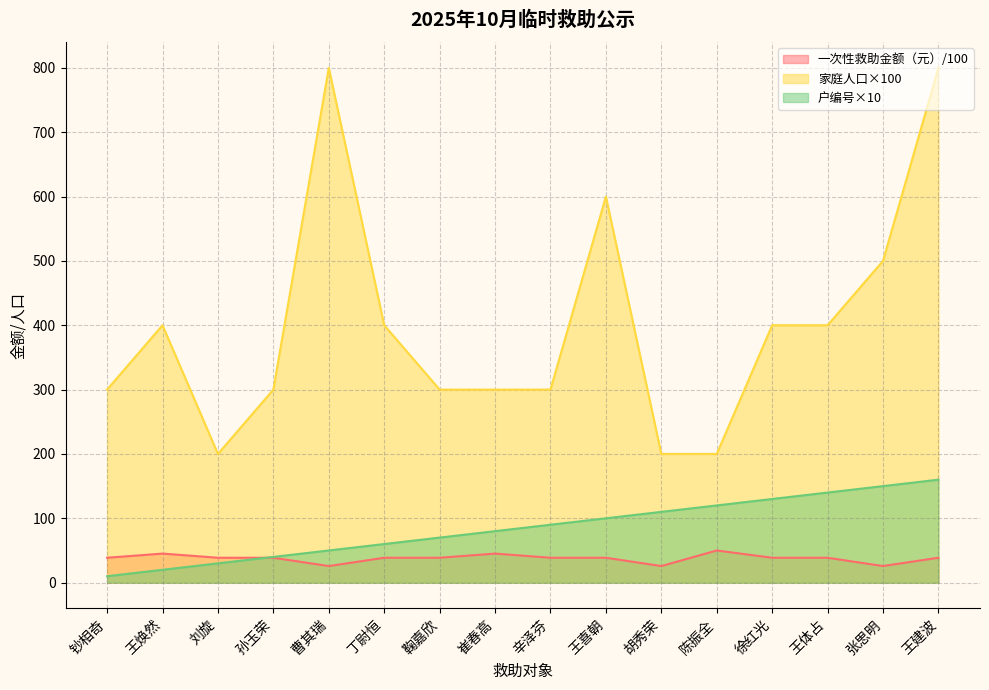

Does the chart display data point markers on the line(s)?

No